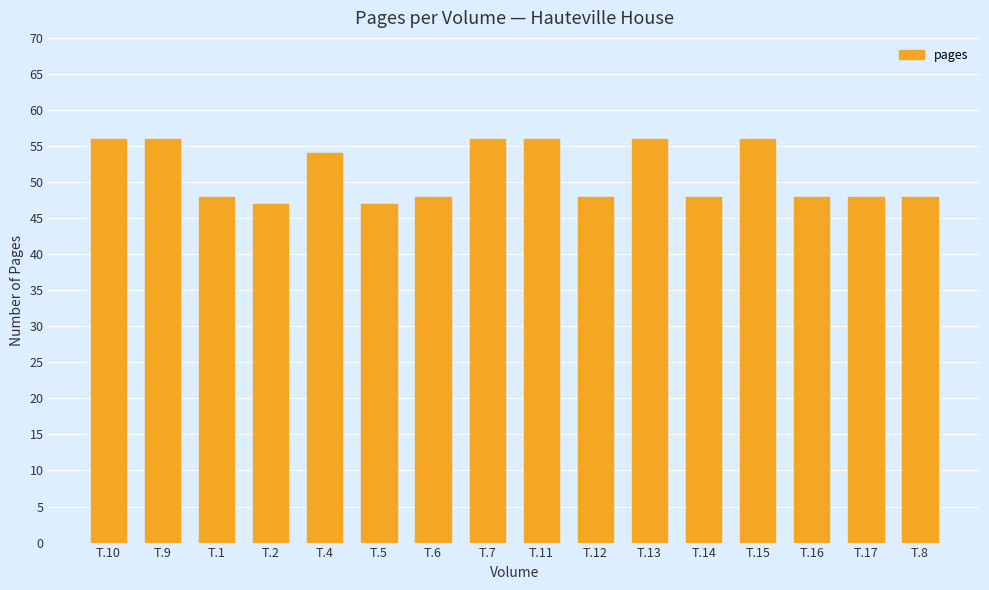

What is the greatest value displayed?

56